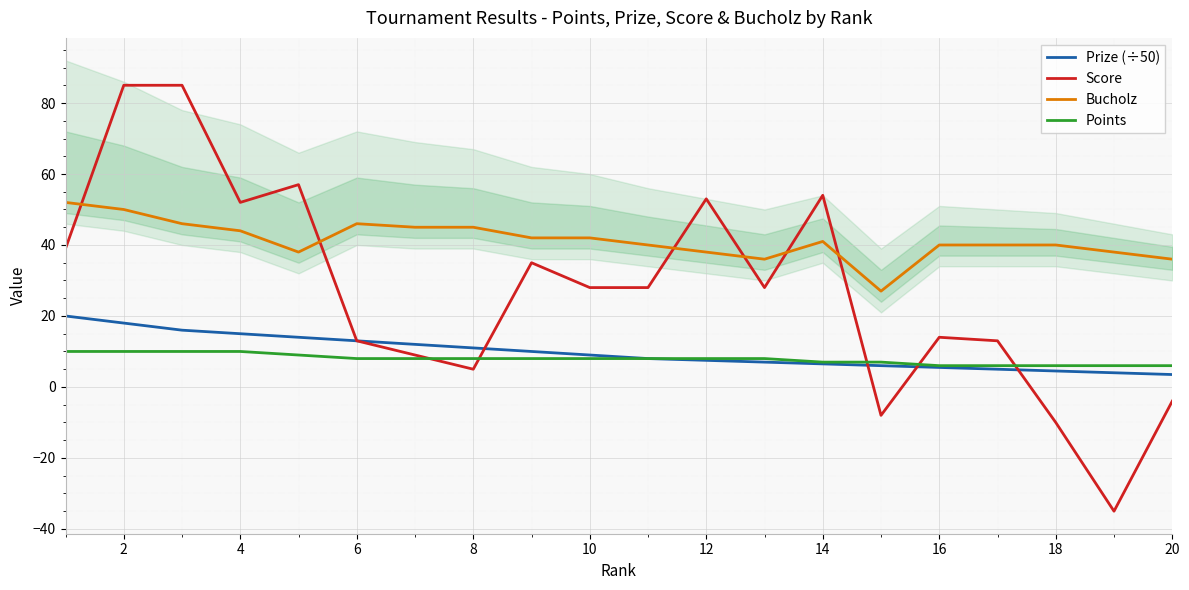

Reading left to right, transcribe all the data shown in this chart.

Prize (÷50): 20.0	18.0	16.0	15.0	14.0	13.0	12.0	11.0	10.0	9.0	8.0	7.5	7.0	6.5	6.0	5.5	5.0	4.5	4.0	3.5
Score: 39.0	85.0	85.0	52.0	57.0	13.0	9.0	5.0	35.0	28.0	28.0	53.0	28.0	54.0	-8.0	14.0	13.0	-10.0	-35.0	-4.0
Bucholz: 52.0	50.0	46.0	44.0	38.0	46.0	45.0	45.0	42.0	42.0	40.0	38.0	36.0	41.0	27.0	40.0	40.0	40.0	38.0	36.0
Points: 10.0	10.0	10.0	10.0	9.0	8.0	8.0	8.0	8.0	8.0	8.0	8.0	8.0	7.0	7.0	6.0	6.0	6.0	6.0	6.0